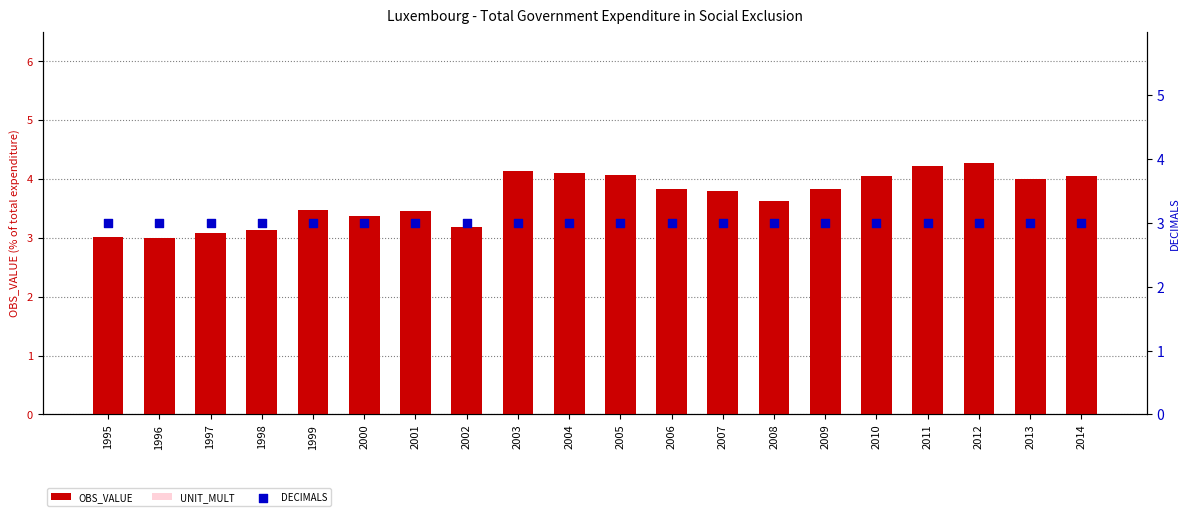

Which series has the largest total across all categories?

OBS_VALUE